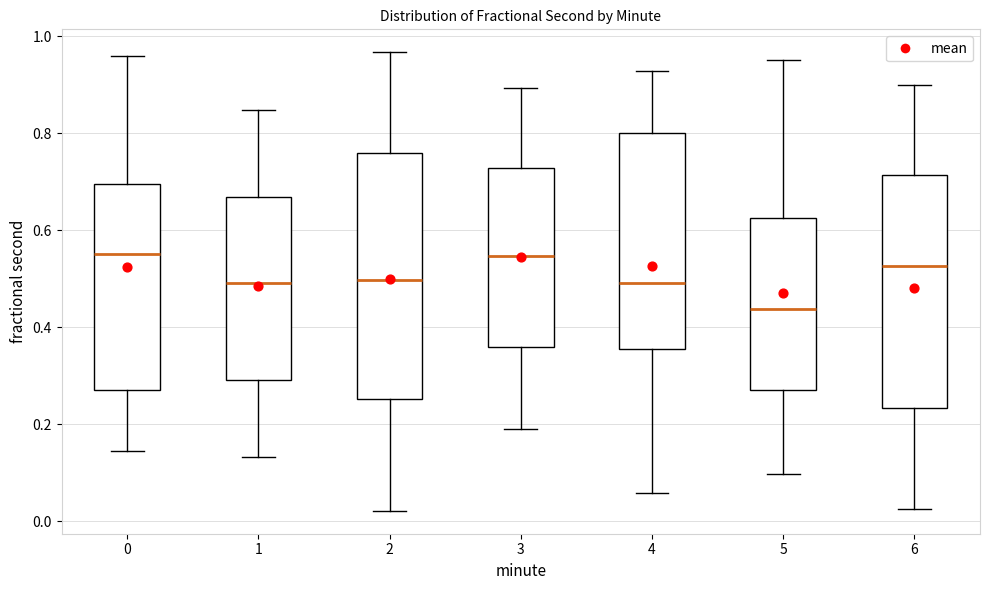

Where is the upper edge of the box at x = 3 on the y-axis? The values are not printed on the chart, so give them approximately, as read against the axis.

0.72